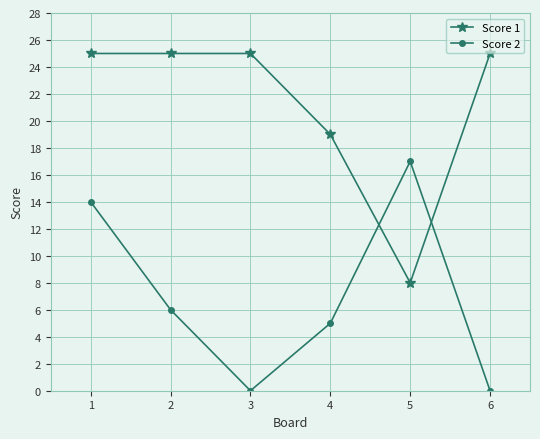

Which category has the lowest value in the Score 1 series?

5